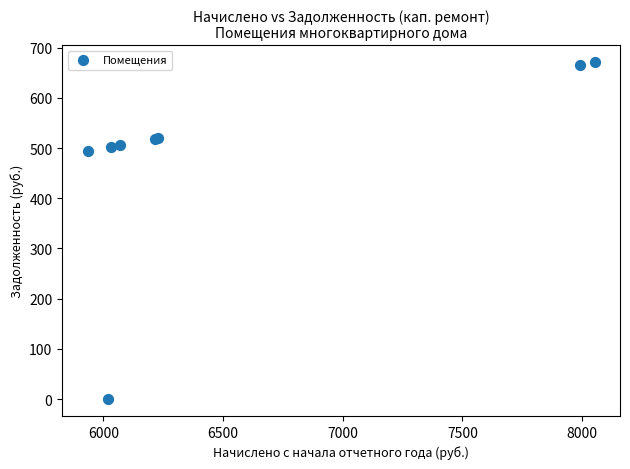

What Y value in the scatter plot is closest to 335?

494.5